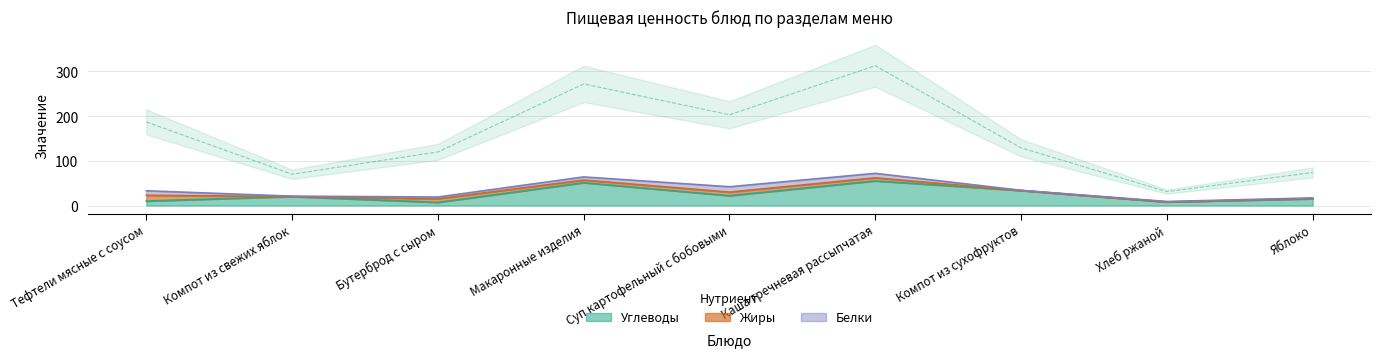

True or false: Углеводы has a value of 55.0 at Каша гречневая рассыпчатая.

True